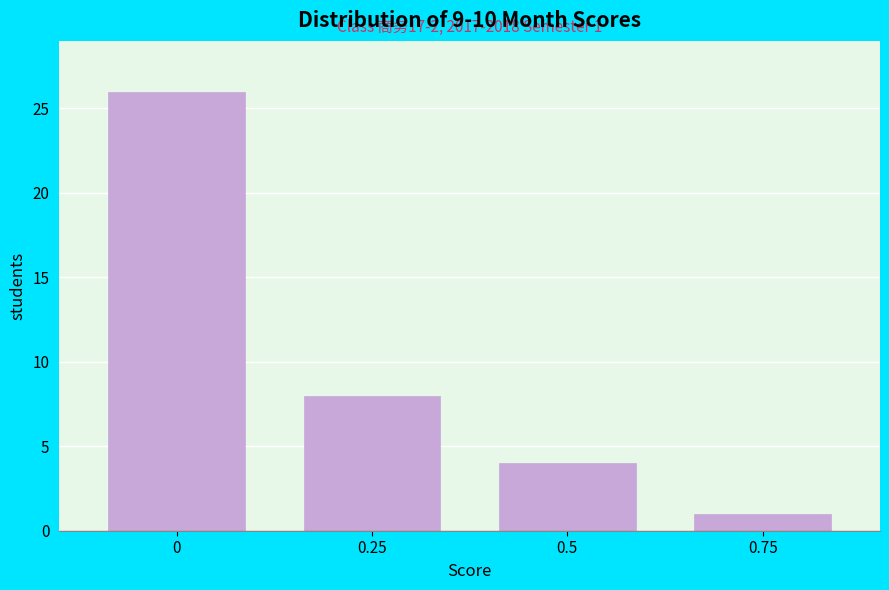

Reading left to right, extract all data points from this chart.

0=26	0.25=8	0.5=4	0.75=1